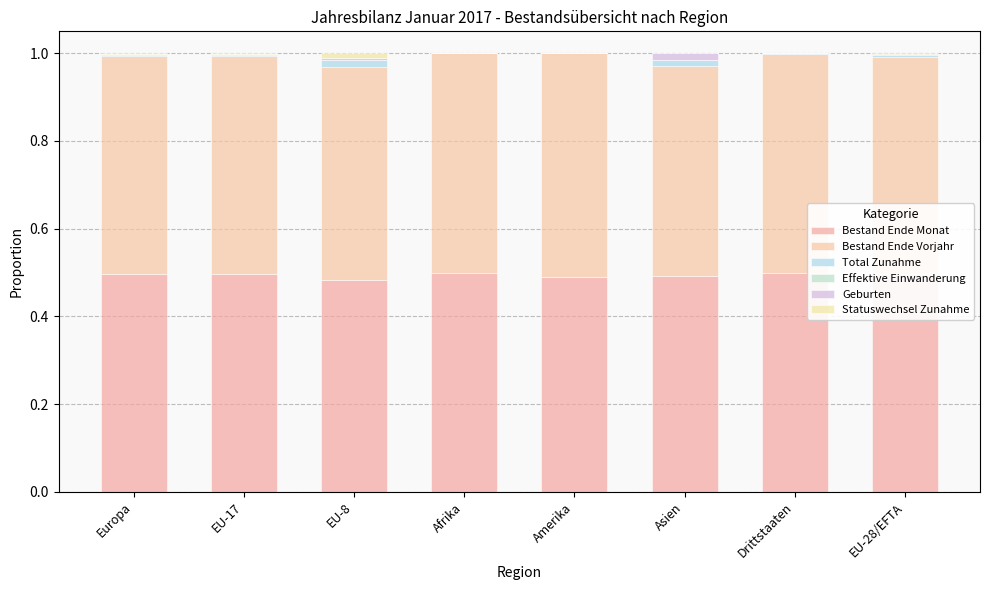

How many Bestand Ende Vorjahr values are between 0 and 1?

8